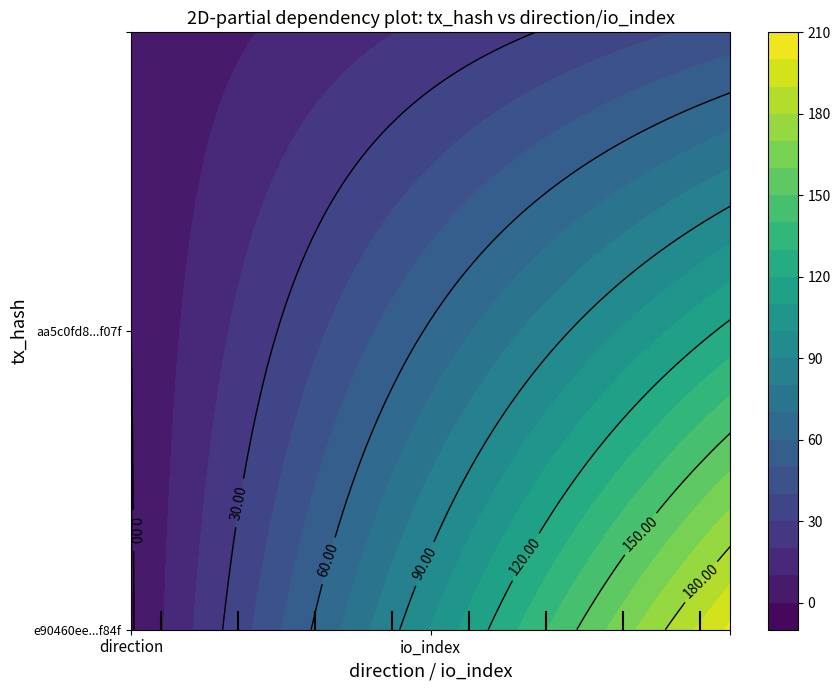

What is the difference between the highest and lowest values at 1?

158